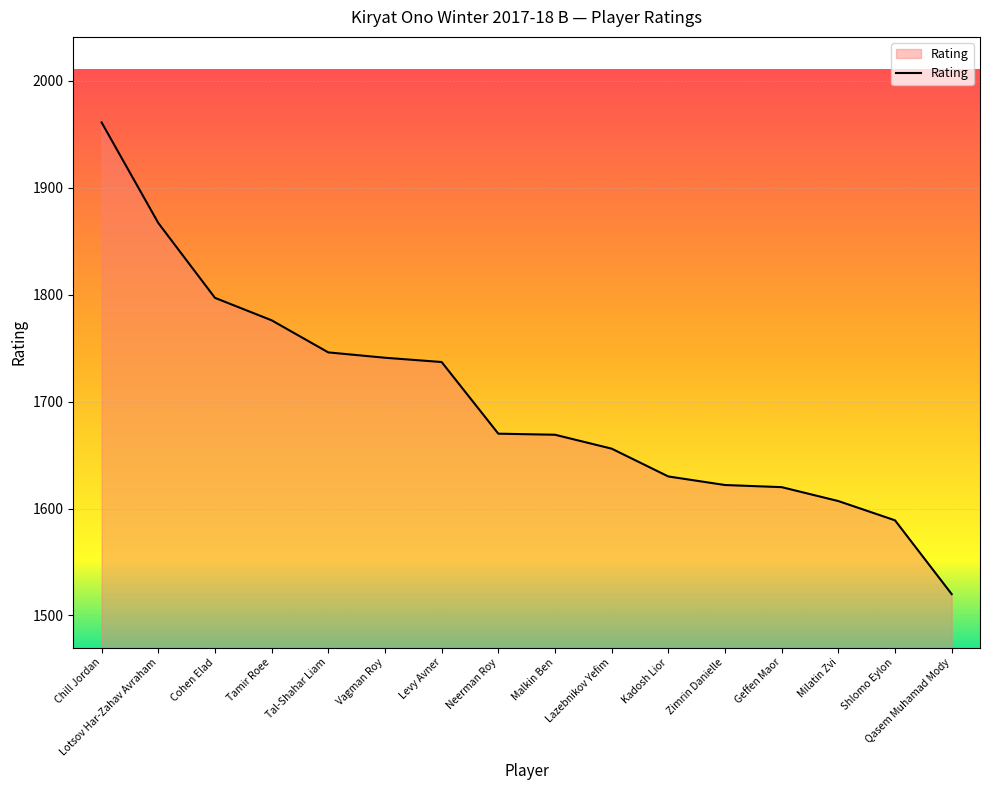

Count the number of data series in this chart.

1